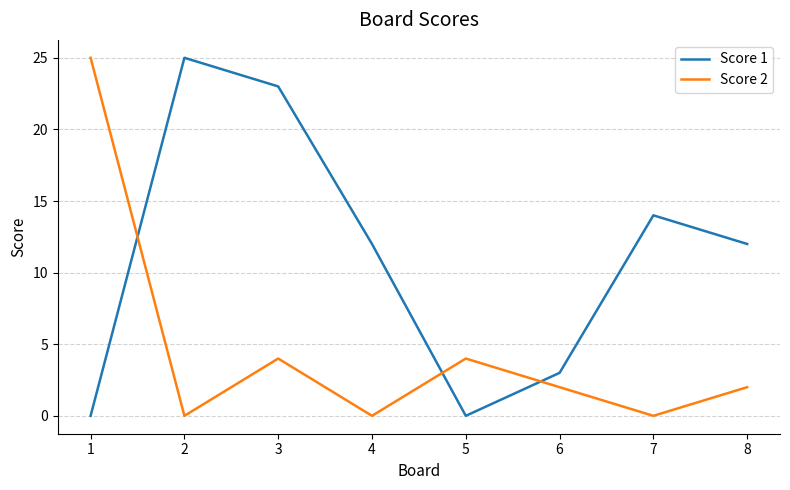

At 4, list the series in order from smallest to largest.

Score 2, Score 1